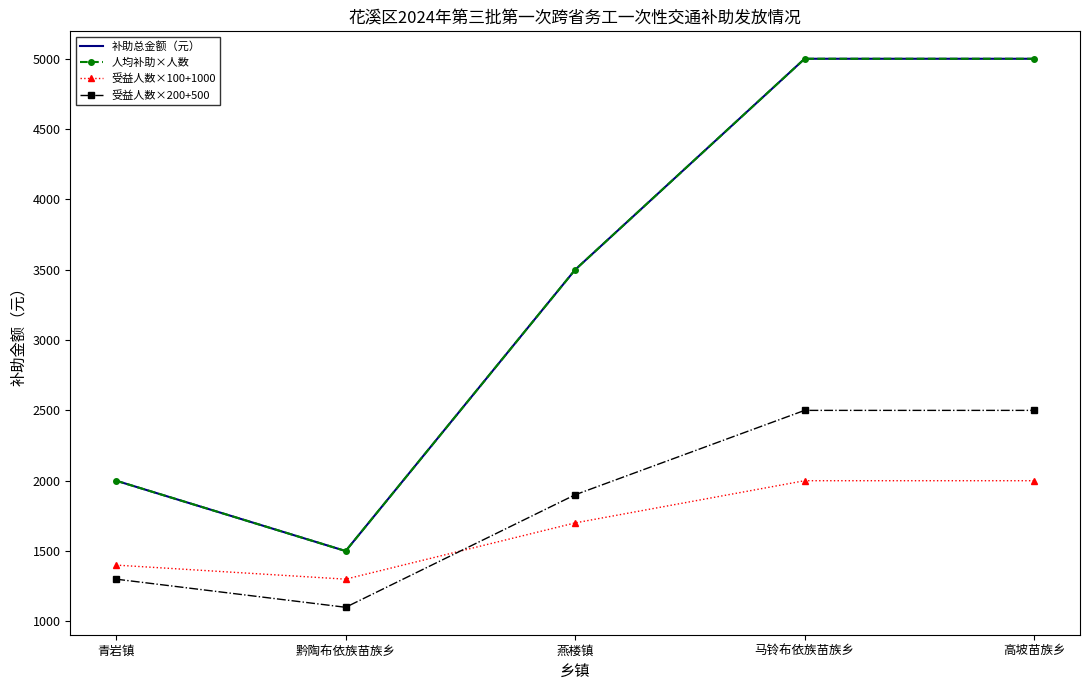

At which category is the sum across all series the highest?

马铃布依族苗族乡